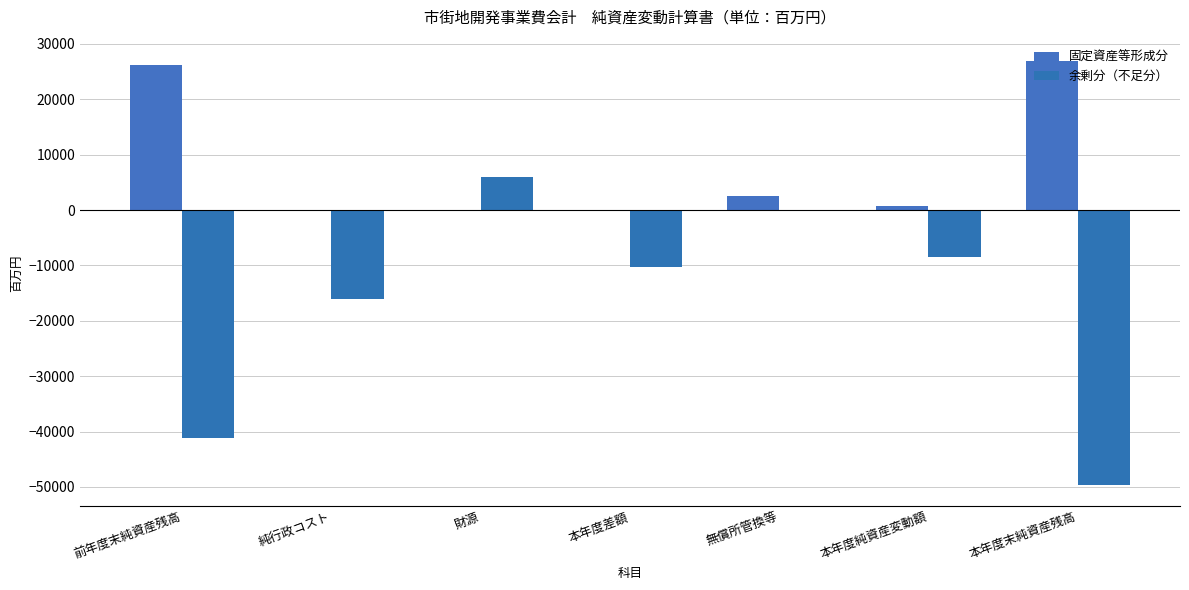

Between 無償所管換等 and 純行政コスト, which is larger?

無償所管換等